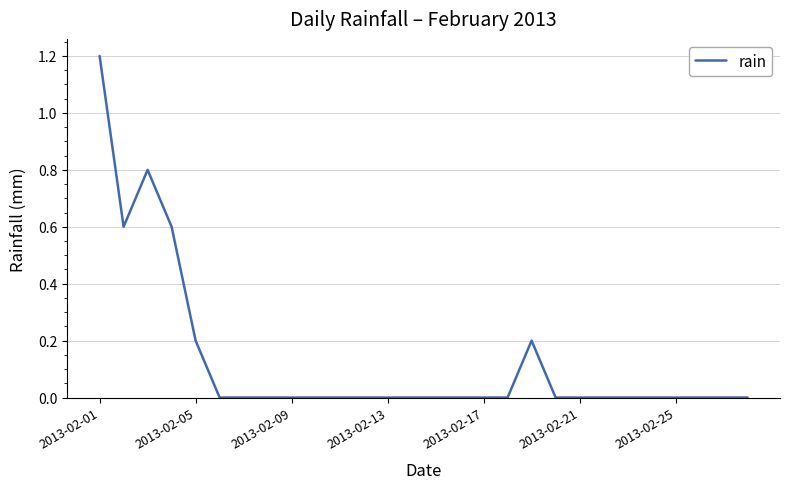

What is the greatest value displayed?

1.2